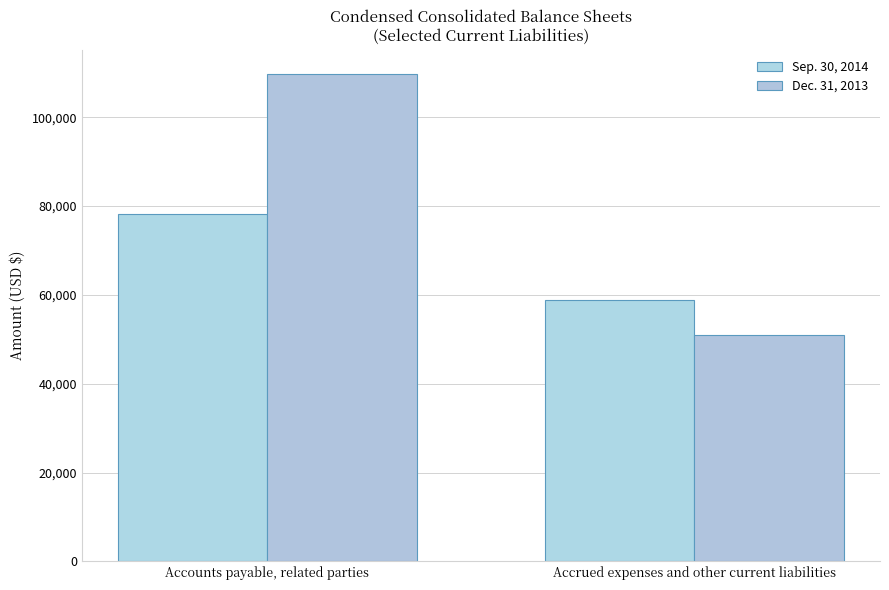

What is the difference between the maximum and minimum values in the Dec. 31, 2013 series?

58798